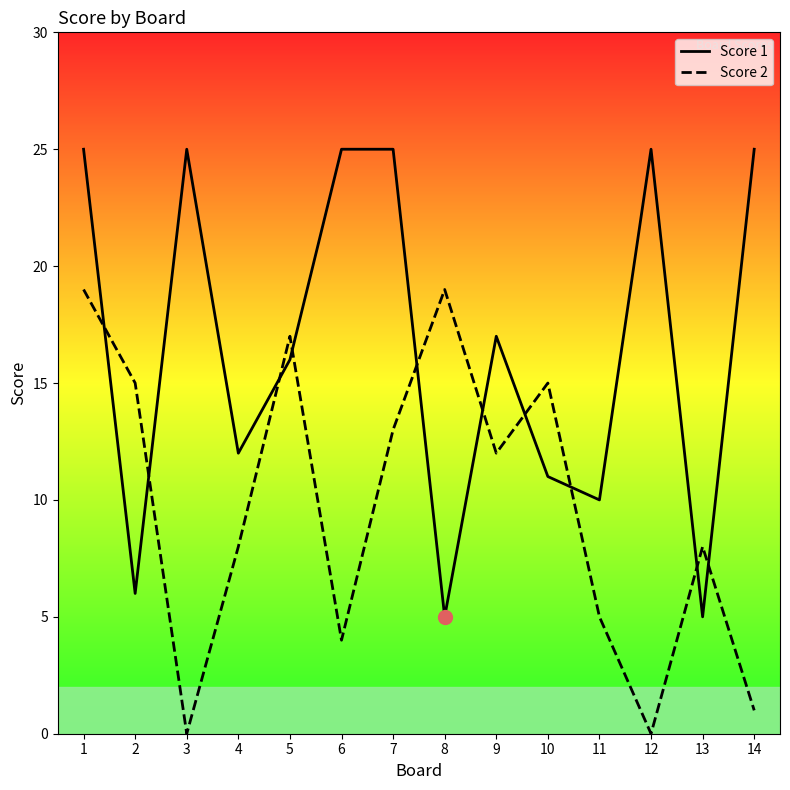

Where do Score 2 and Score 1 first cross each other?

1 and 2